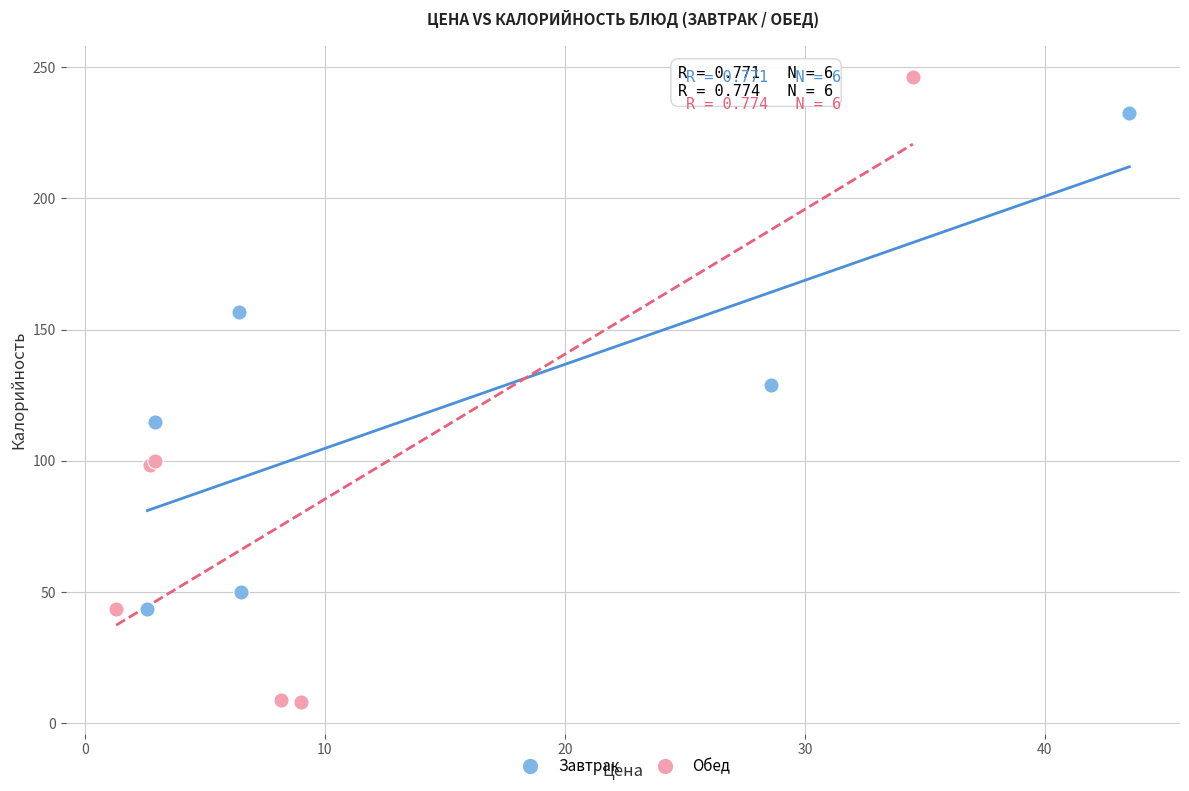

Which series contains the lowest Y value?

Обед